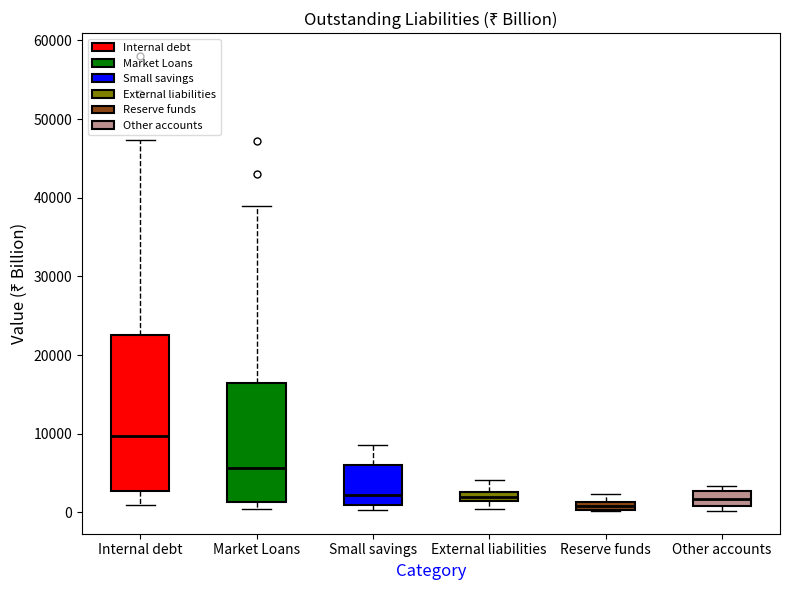

Comparing the boxes themselves (not the whiskers), which one is the tallest?

Internal debt